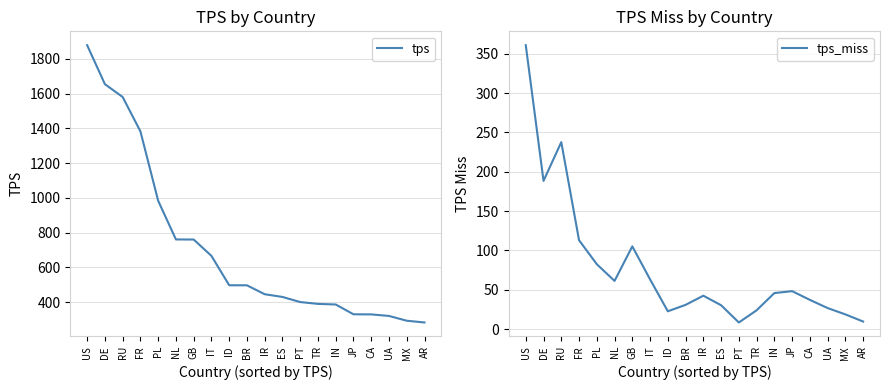

At which label is tps closest to 1080?

PL